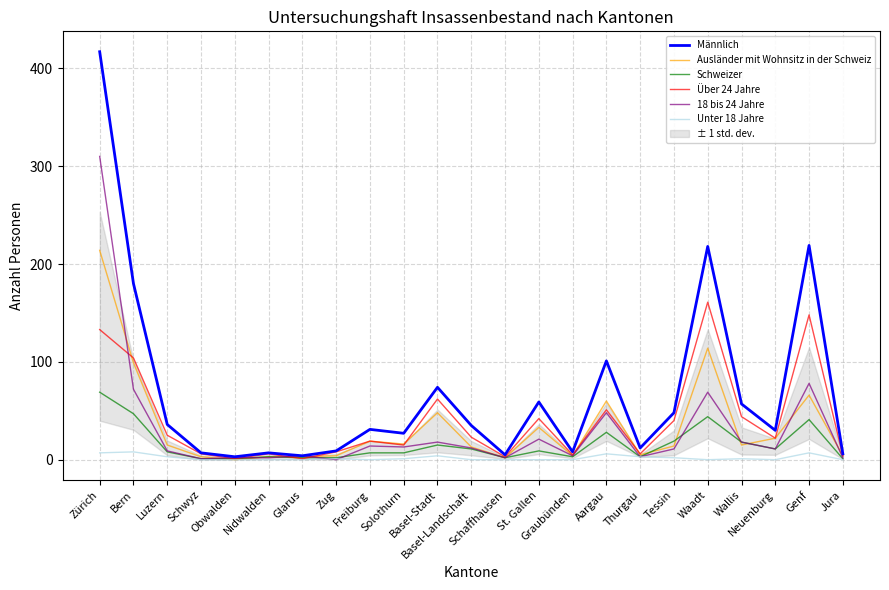

What is the difference between the maximum and second lowest values in the Ausländer mit Wohnsitz in der Schweiz series?

212